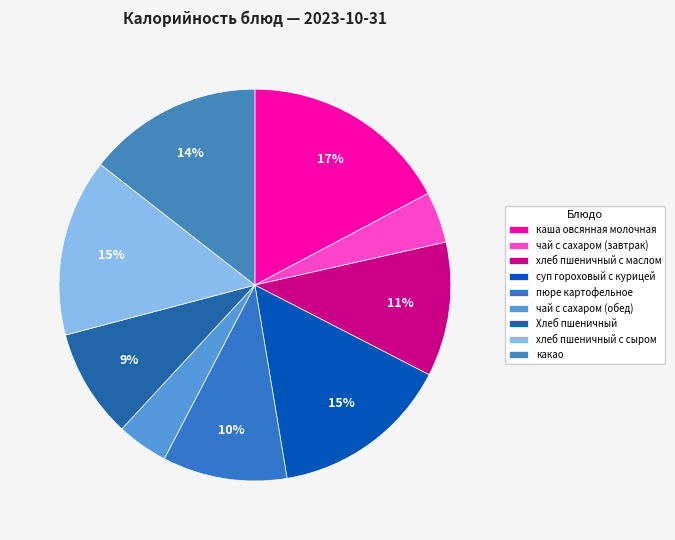

True or false: чай с сахаром (завтрак) accounts for 1% of the total.

False